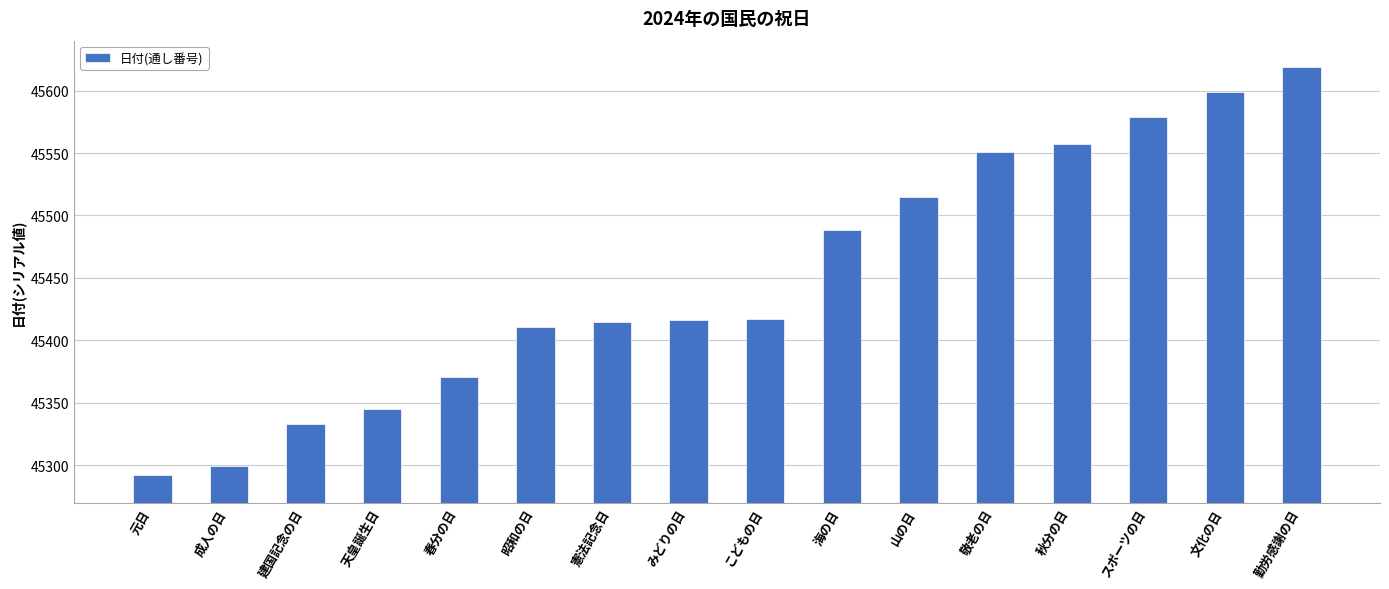

What is the ratio of the value at 憲法記念日 to the value at スポーツの日?

1.0